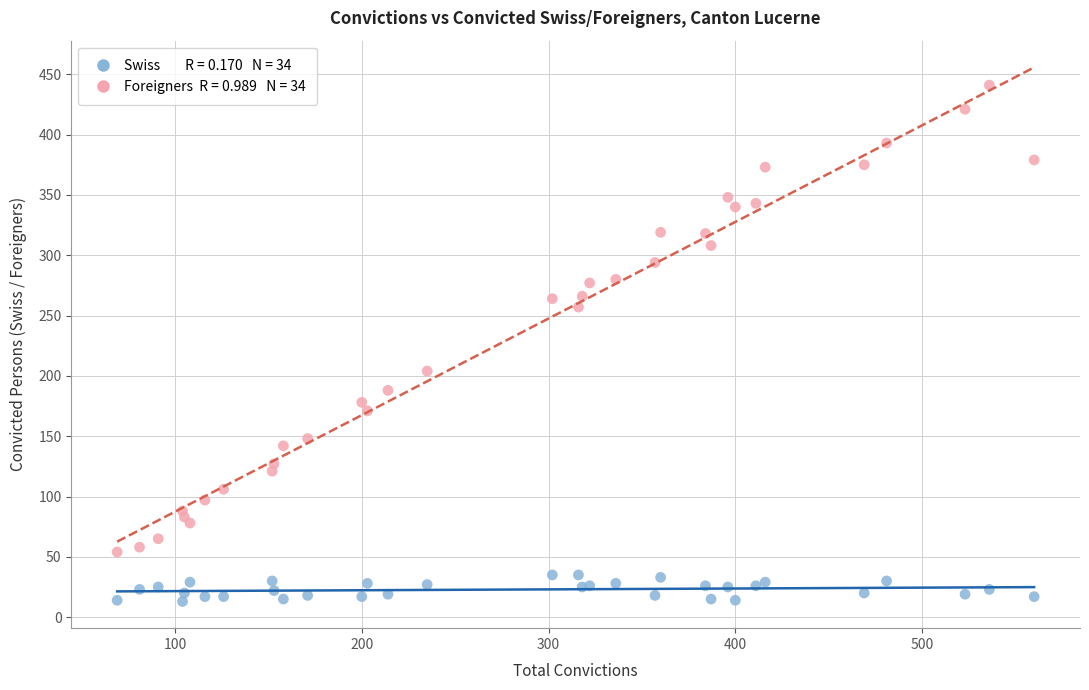

Across all series, what Y value is closest to 227?

204